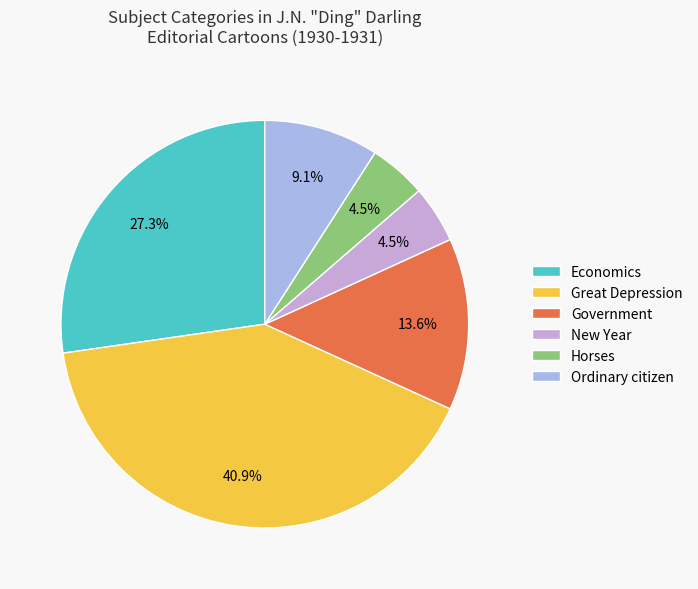

Count the number of slices in the pie.

6